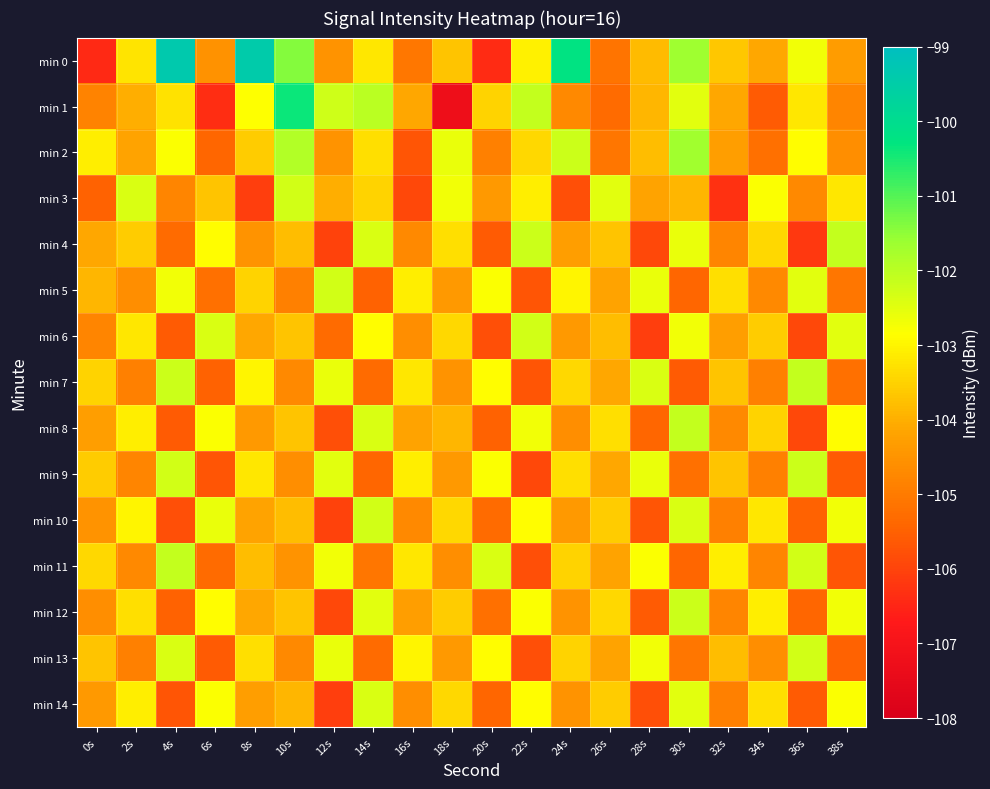

What is the spread (max minus min) of values at 10s?

4.5